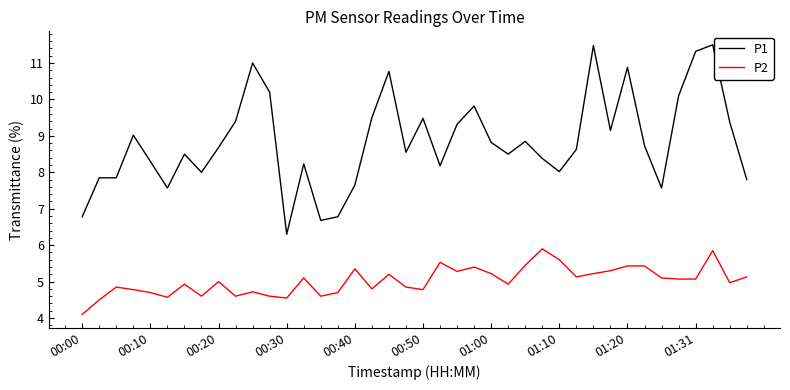

Does the chart have visible grid lines?

No